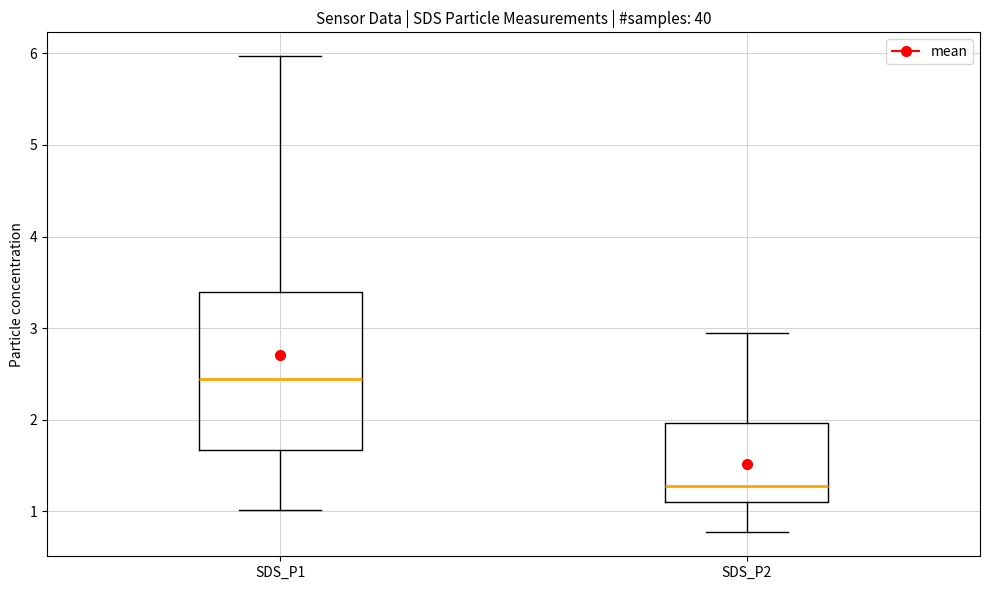

Reading left to right, read every box against the y-axis: the position of its median line, the range the box covers, and the ends of its whiskers. The values are not printed on the chart, so give them approximately, as read against the axis.

SDS_P1: median 2.5, box 1.7 to 3.4, whiskers 1.0 to 6.0
SDS_P2: median 1.3, box 1.1 to 2.0, whiskers 0.8 to 3.0